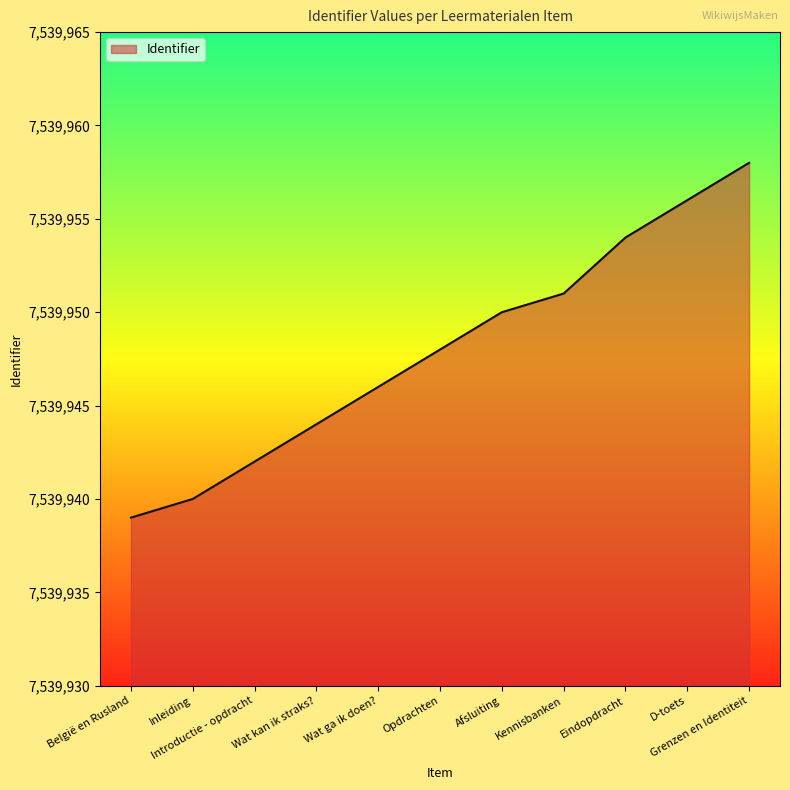

List the labels in order of value, largest first.

Grenzen en Identiteit, D-toets, Eindopdracht, Kennisbanken, Afsluiting, Opdrachten, Wat ga ik doen?, Wat kan ik straks?, Introductie - opdracht, Inleiding, België en Rusland